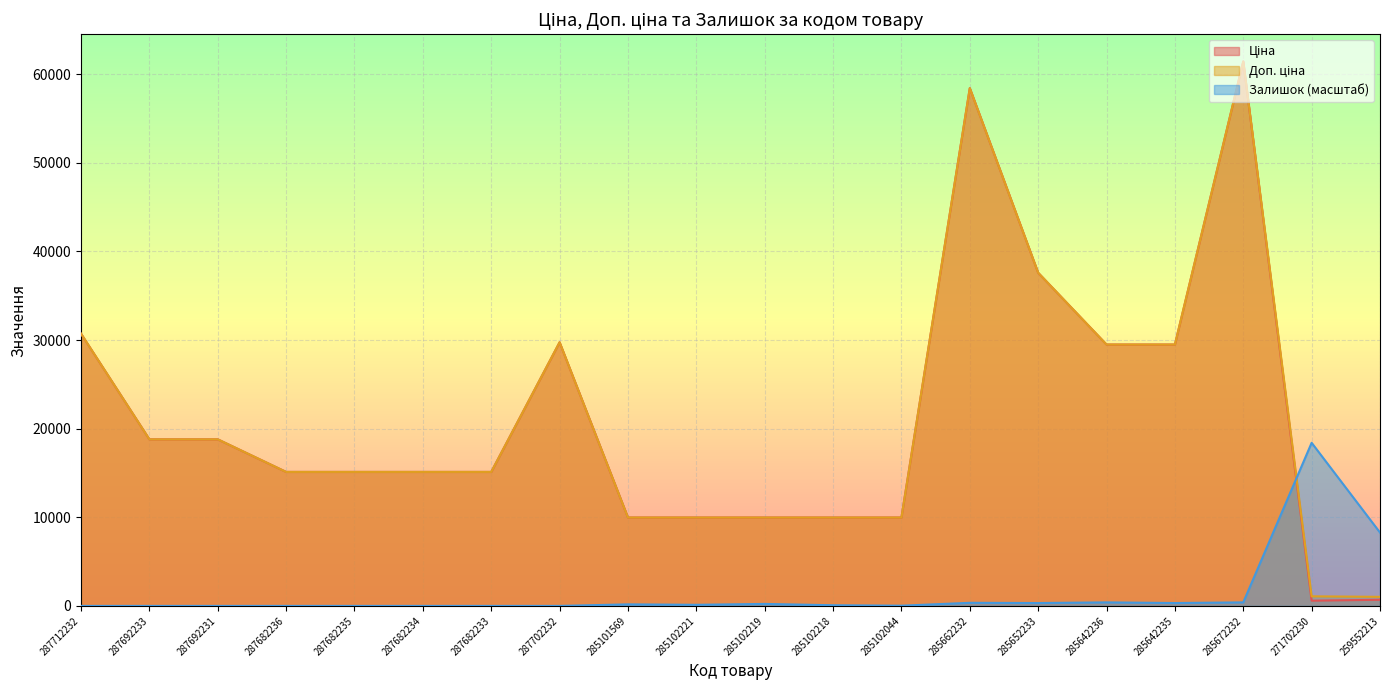

What is the label of the 15th point from the left?

285652233